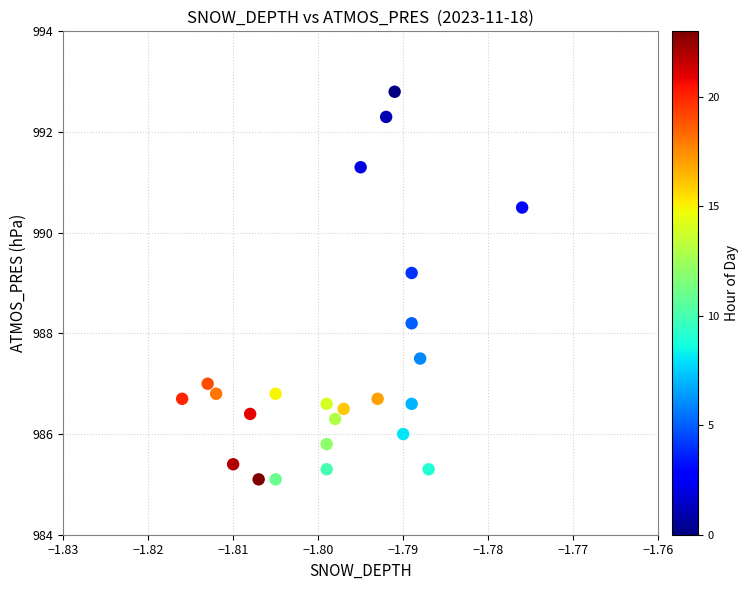

What is the range of Y values (max minus min)?

7.7